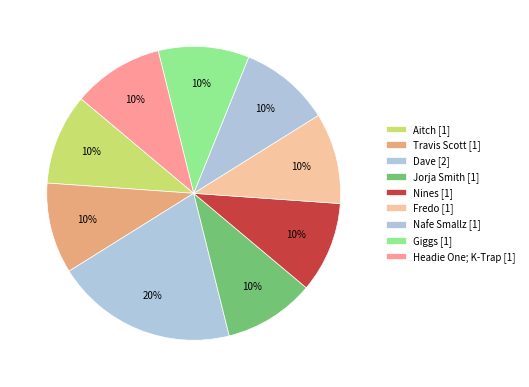

How many segments does this pie chart have?

9